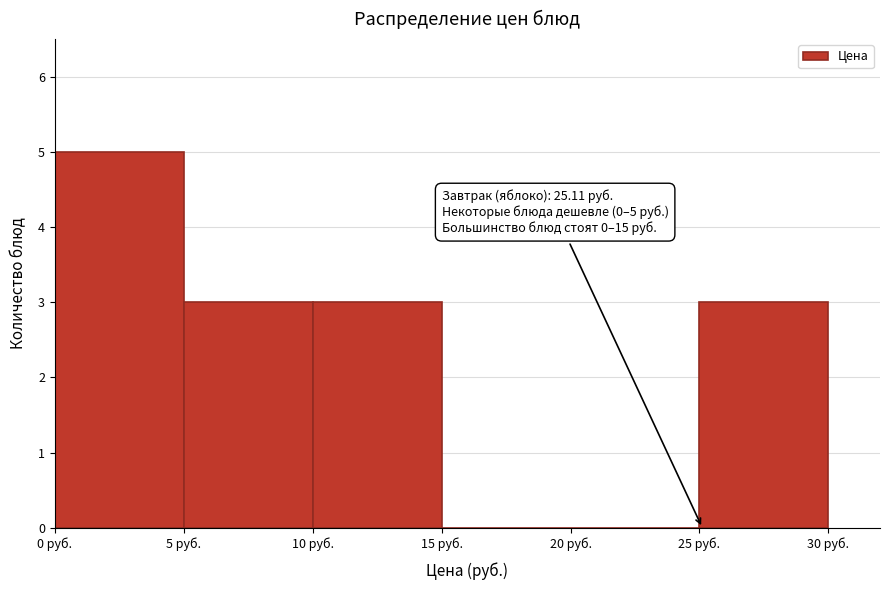

Over which range of the x-axis is the bar tallest?

0 to 5